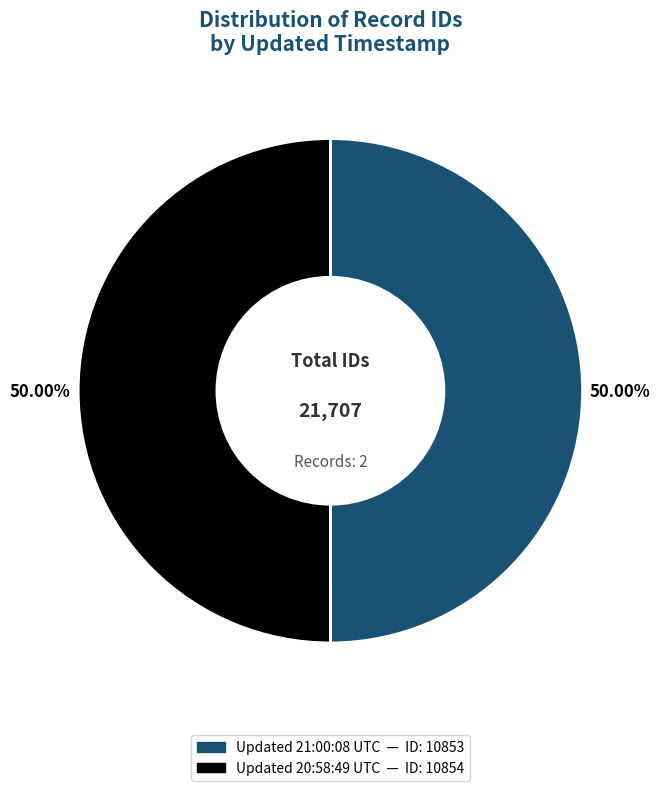

Approximately how many times larger is the value at Updated 21:00:08 UTC — ID: 10853 compared to Updated 20:58:49 UTC — ID: 10854?

1.0